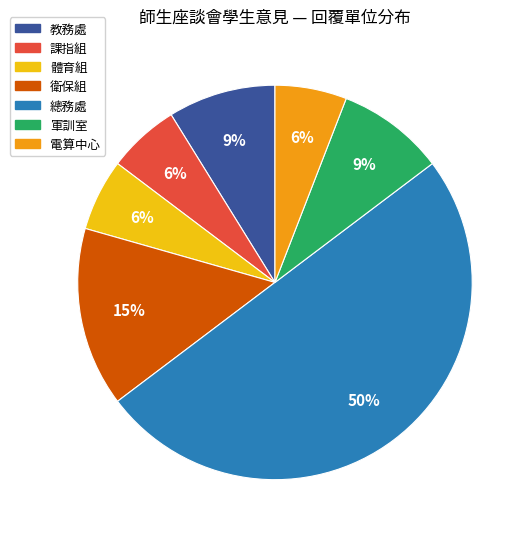

Is it true that 軍訓室 is 22% of the pie?

False